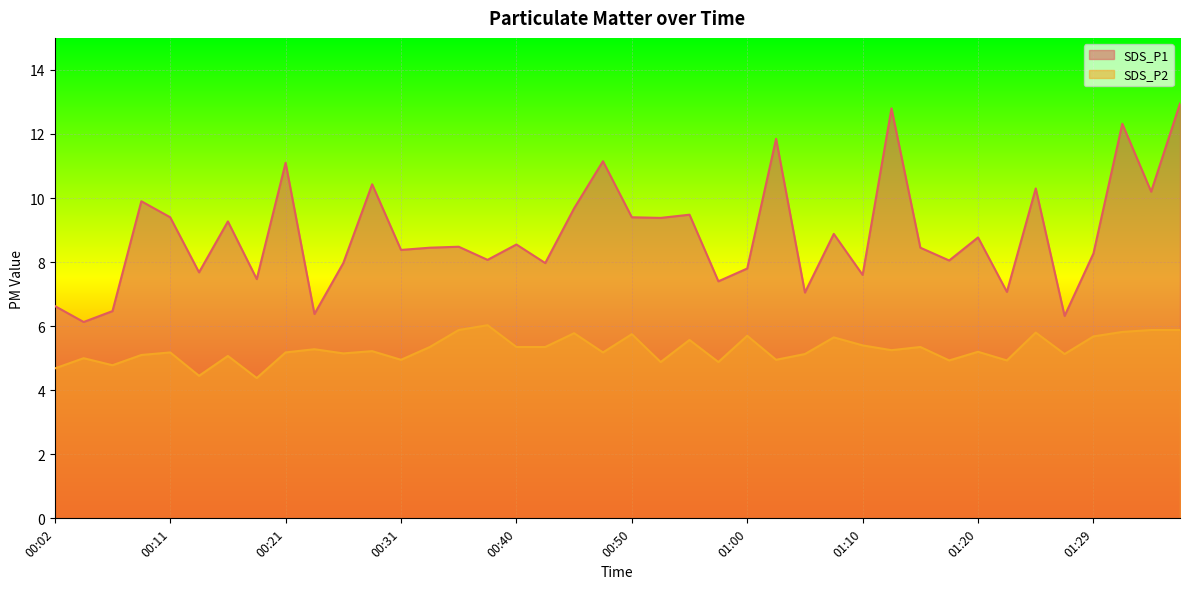

List the series in order of their peak value, highest first.

SDS_P1, SDS_P2